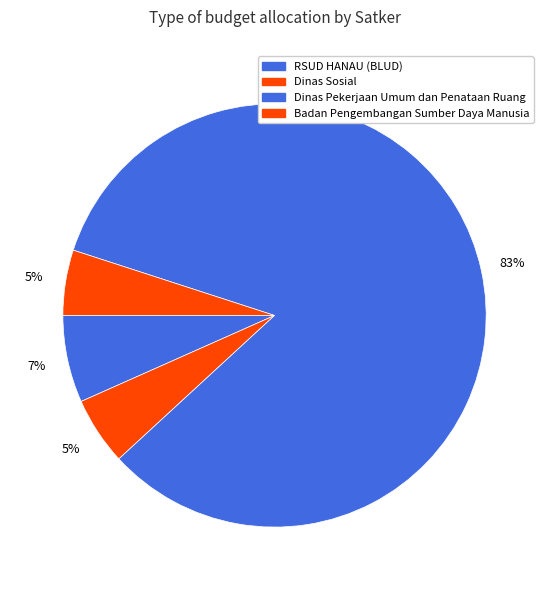

Which category has the biggest portion of the pie?

Dinas Pekerjaan Umum dan Penataan Ruang